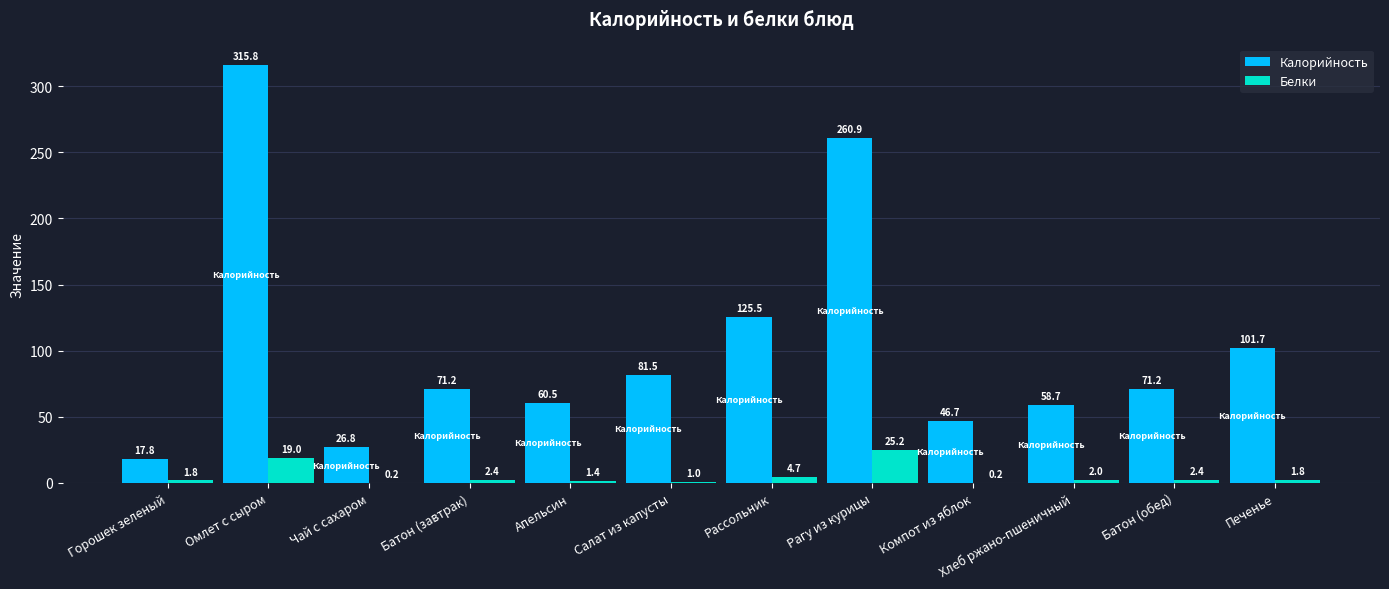

True or false: Калорийность has a value of 84.7 at Апельсин.

False